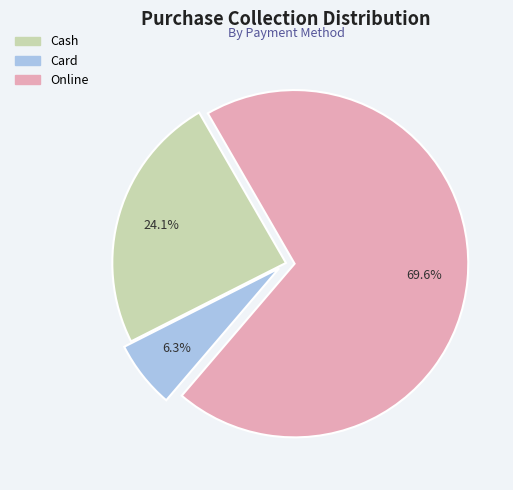

Which category has the smallest portion of the pie?

Card